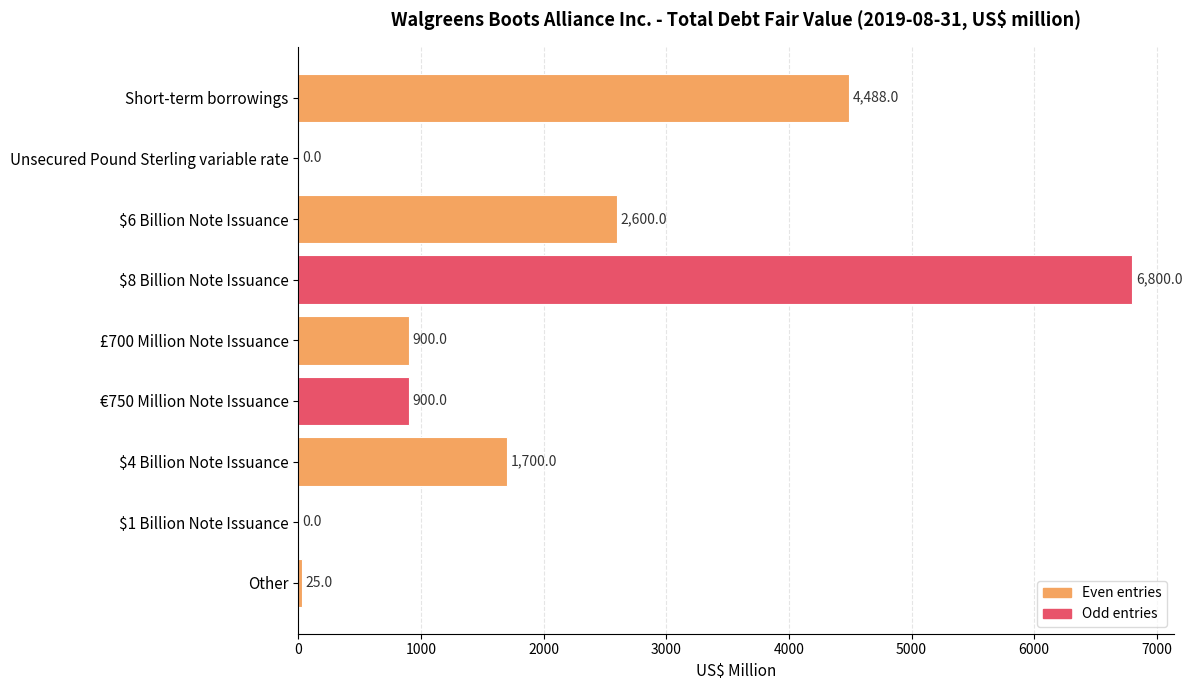

What is the maximum value shown in the chart?

6800